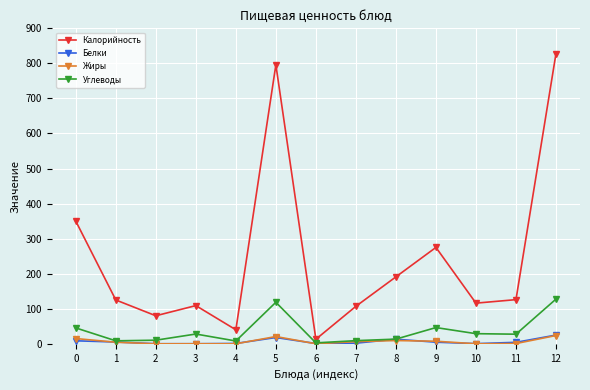

Count the number of data series in this chart.

4